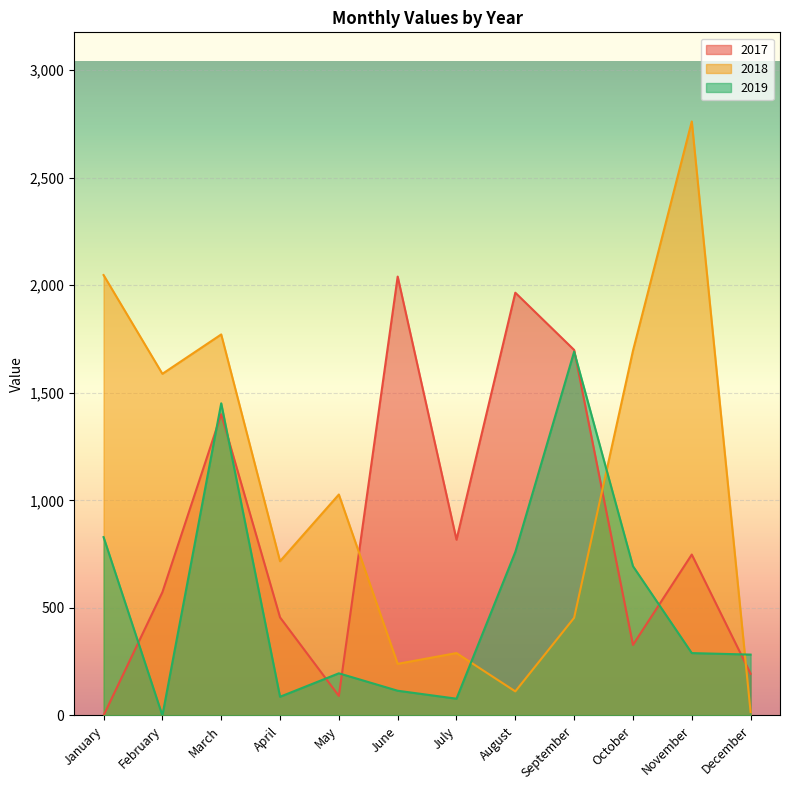

What is the difference between the 2018 values at April and January?

1330